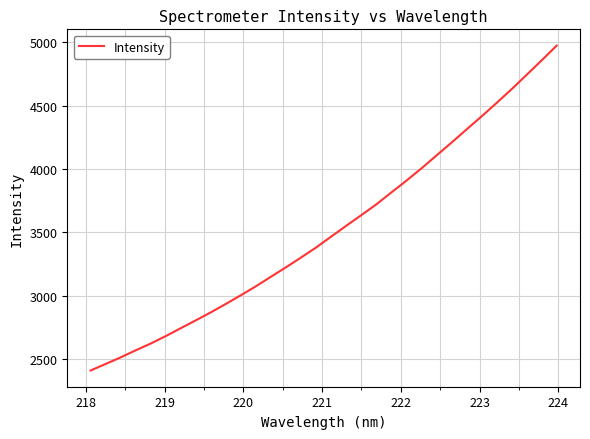

What is the difference between the maximum and minimum values?

2565.8